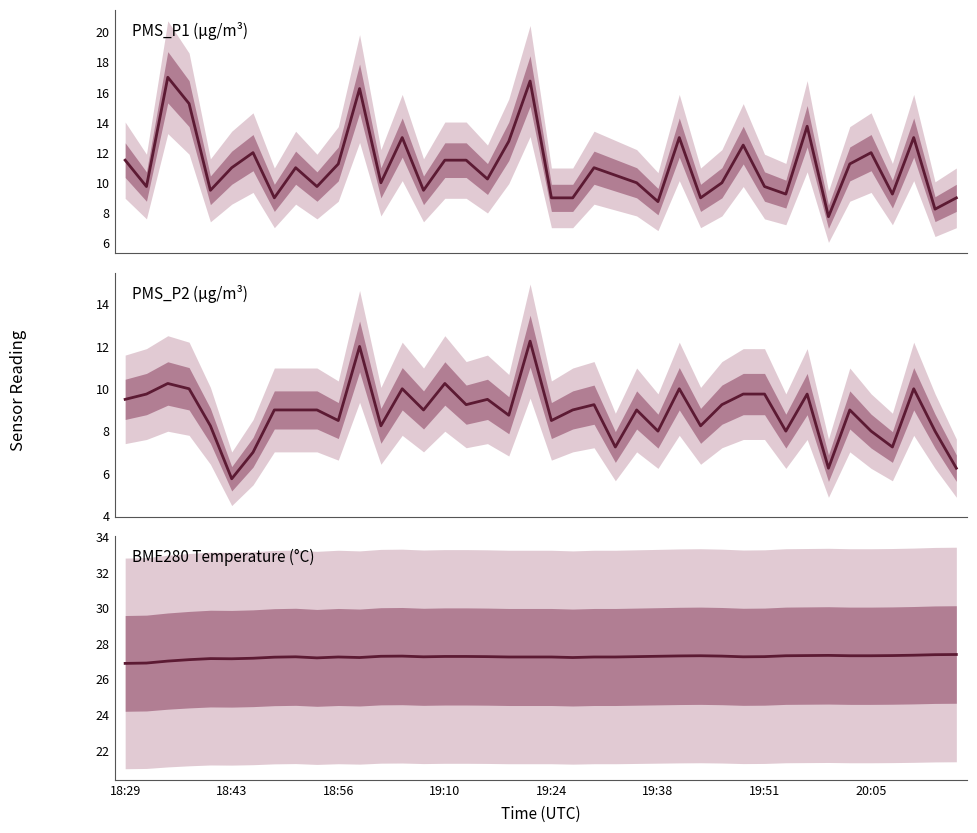

What is the label of the 22nd point from the left?

21